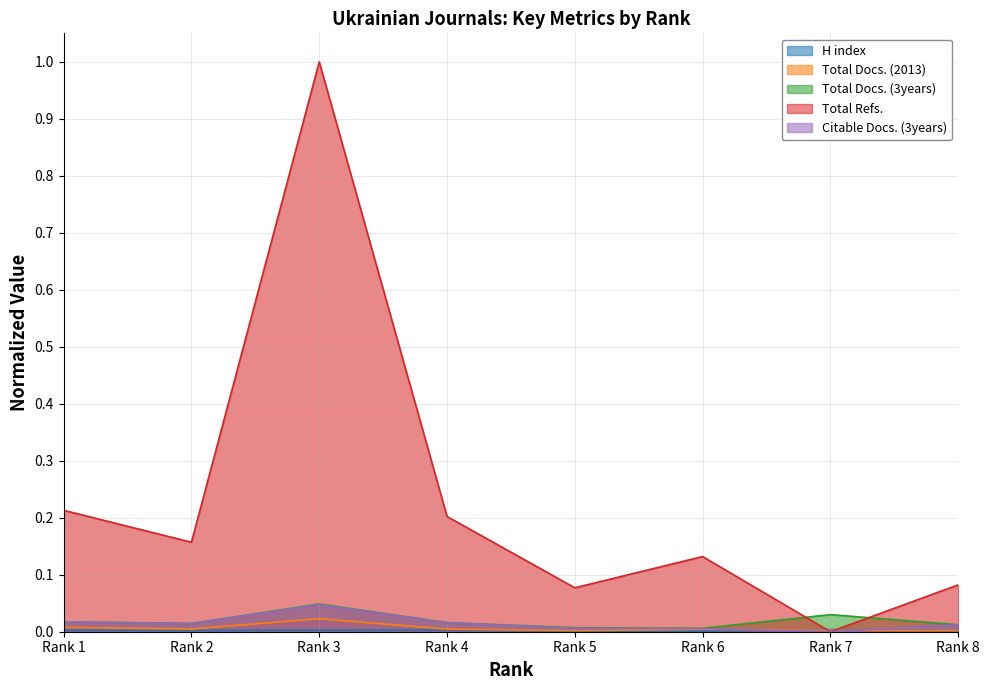

Reading left to right, transcribe all the data shown in this chart.

H index: 0.0	0.0	0.0	0.0	0.0	0.0	0.0	0.0
Total Docs. (2013): 0.0	0.0	0.0	0.0	0.0	0.0	0.0	0.0
Total Docs. (3years): 0.0	0.0	0.0	0.0	0.0	0.0	0.0	0.0
Total Refs.: 0.2	0.2	1.0	0.2	0.1	0.1	0.0	0.1
Citable Docs. (3years): 0.0	0.0	0.0	0.0	0.0	0.0	0.0	0.0